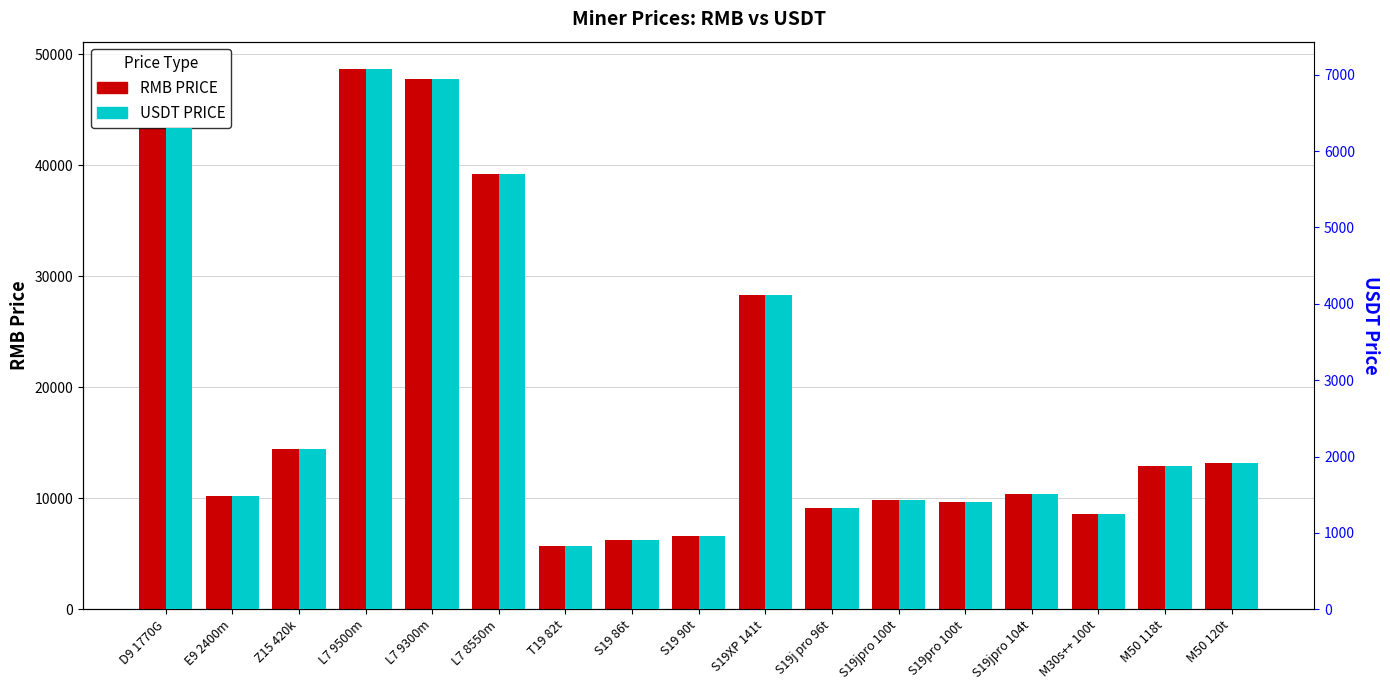

At which category does the chart reach its peak across all series?

L7 9500m